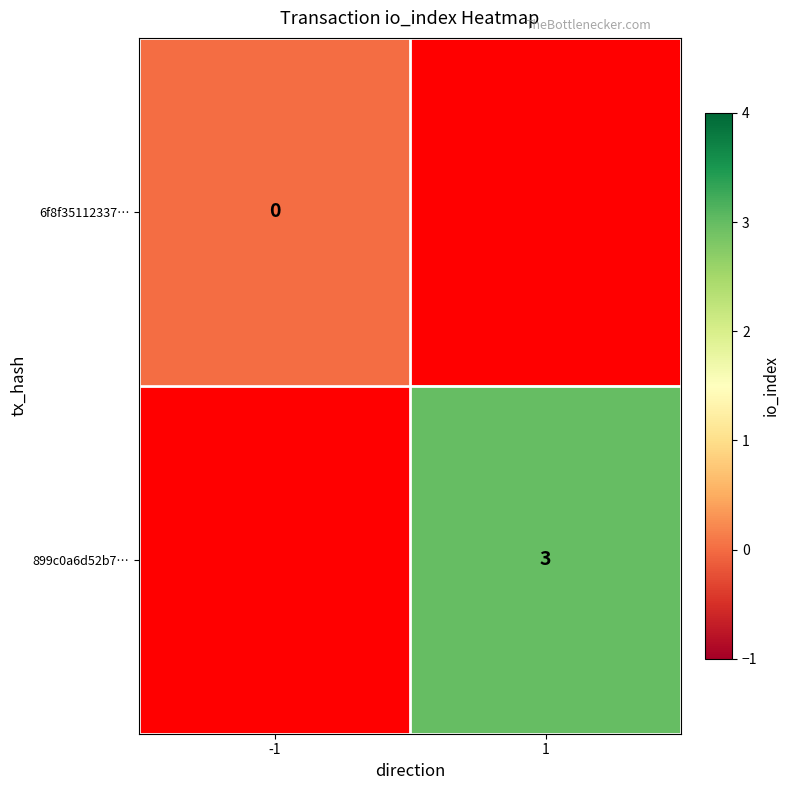

Is it true that 899c0a6d52b7… equals 1 at 1?

False